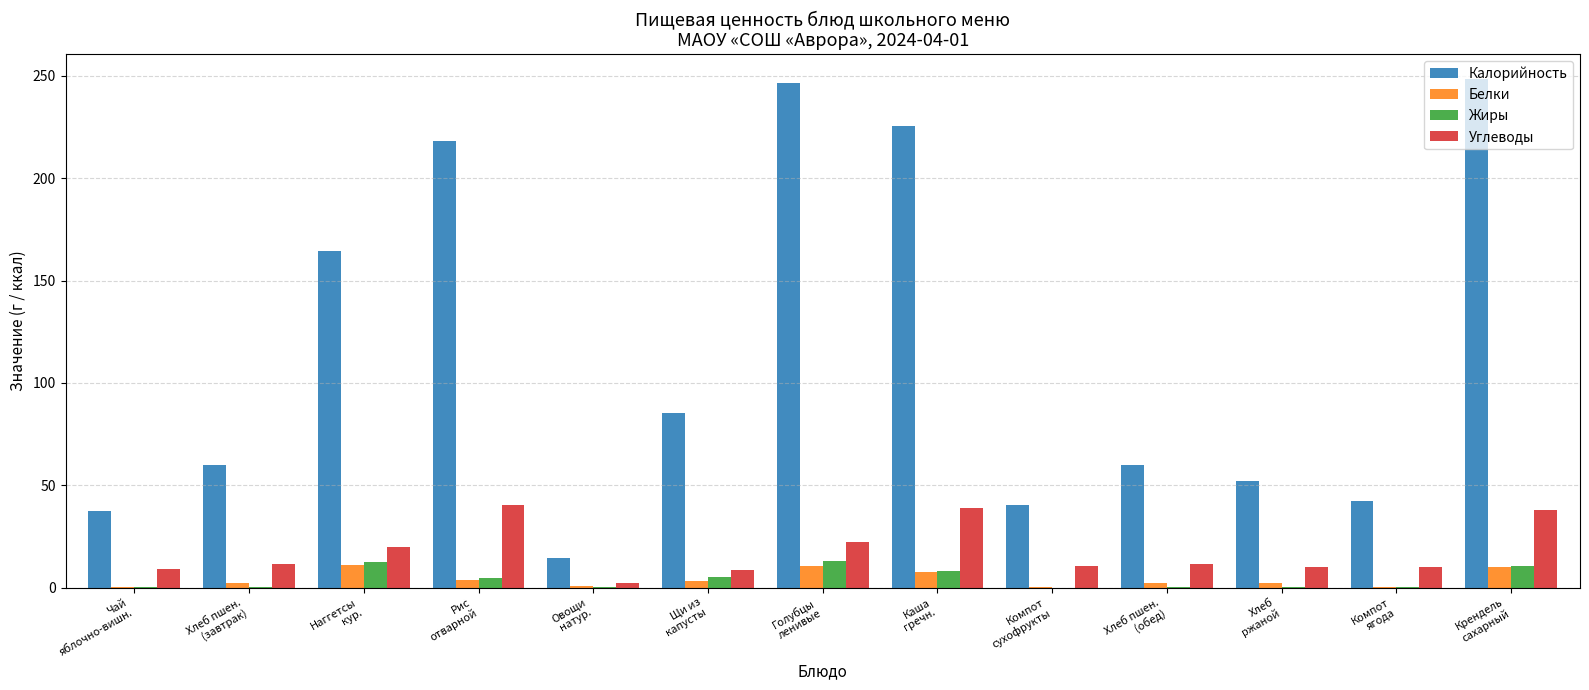

Which series has the largest total across all categories?

Калорийность